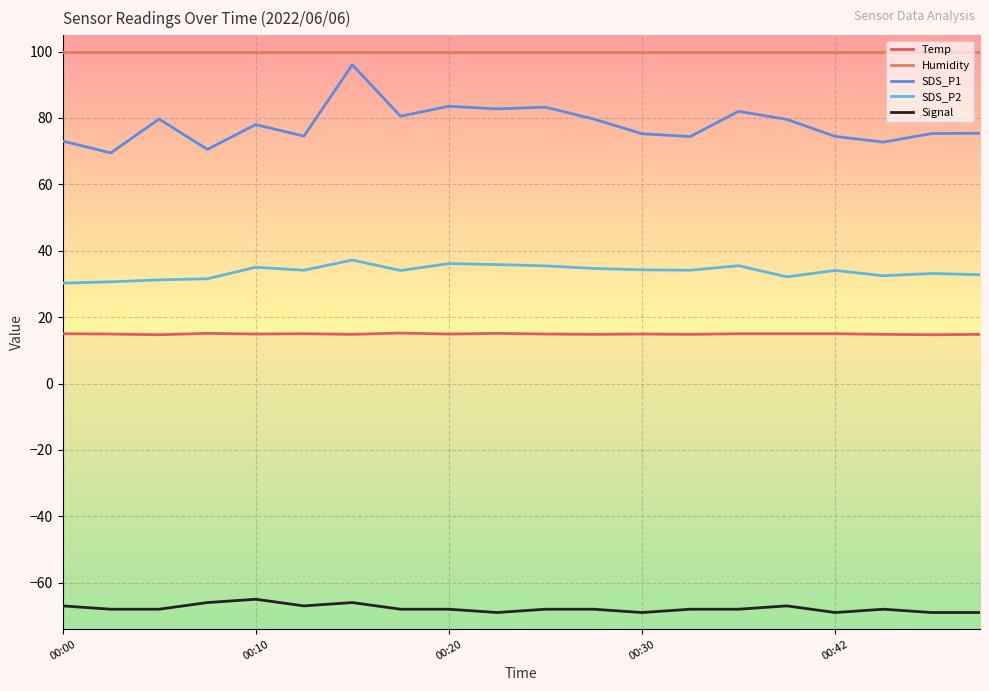

What is the difference between the maximum and minimum values in the Signal series?

4.0